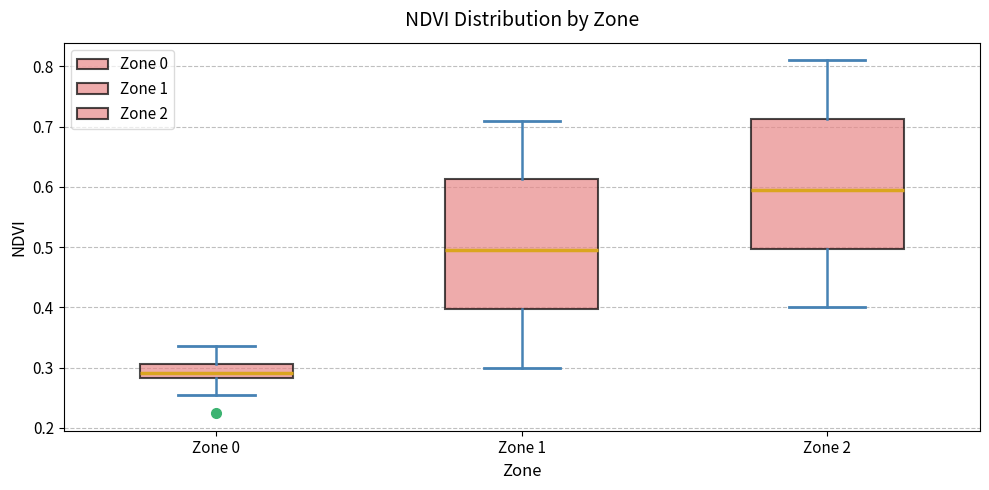

Where does the median line of the box for Zone 1 sit on the y-axis? The values are not printed on the chart, so give them approximately, as read against the axis.

0.50